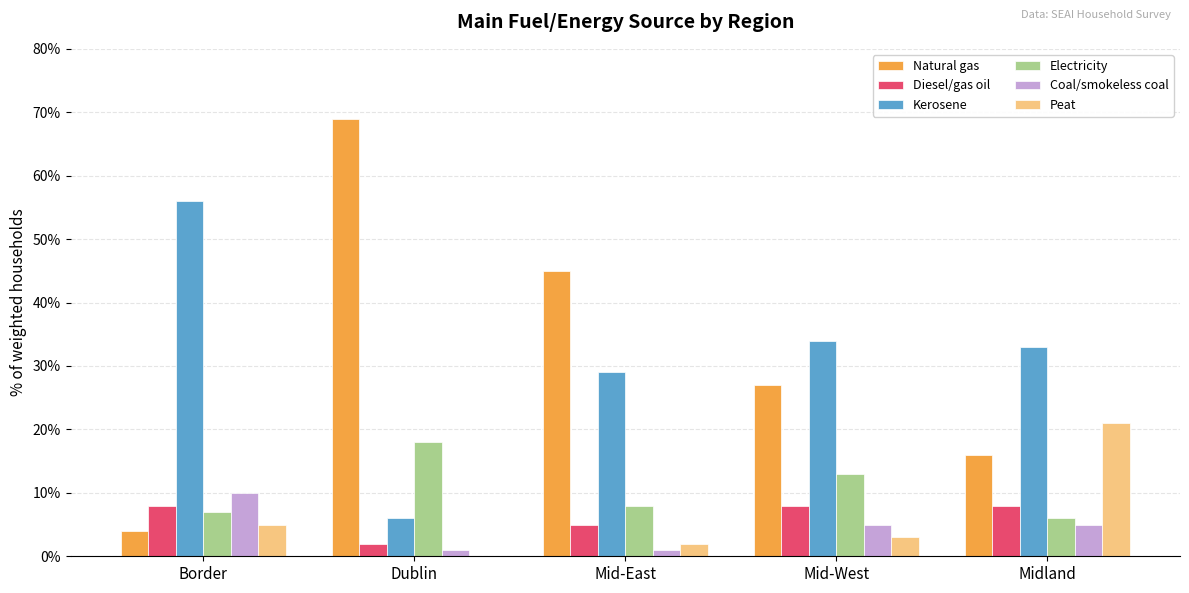

At which category is the sum across all series the highest?

Dublin